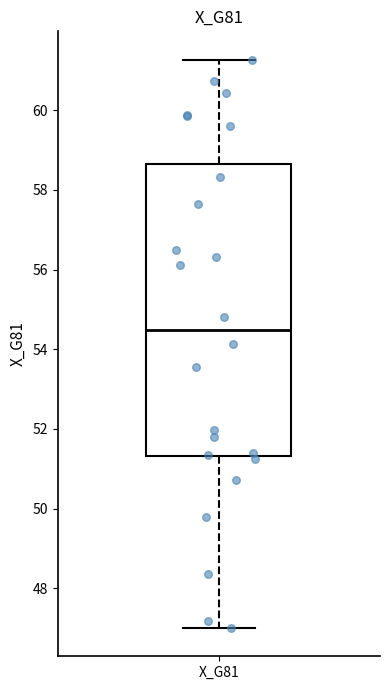

Read this box plot against the y-axis: the position of the median line, the range covered by the box, and the ends of both whiskers. The values are not printed on the chart, so give them approximately, as read against the axis.

median 54.4, box 51.4 to 58.6, whiskers 47.0 to 61.2